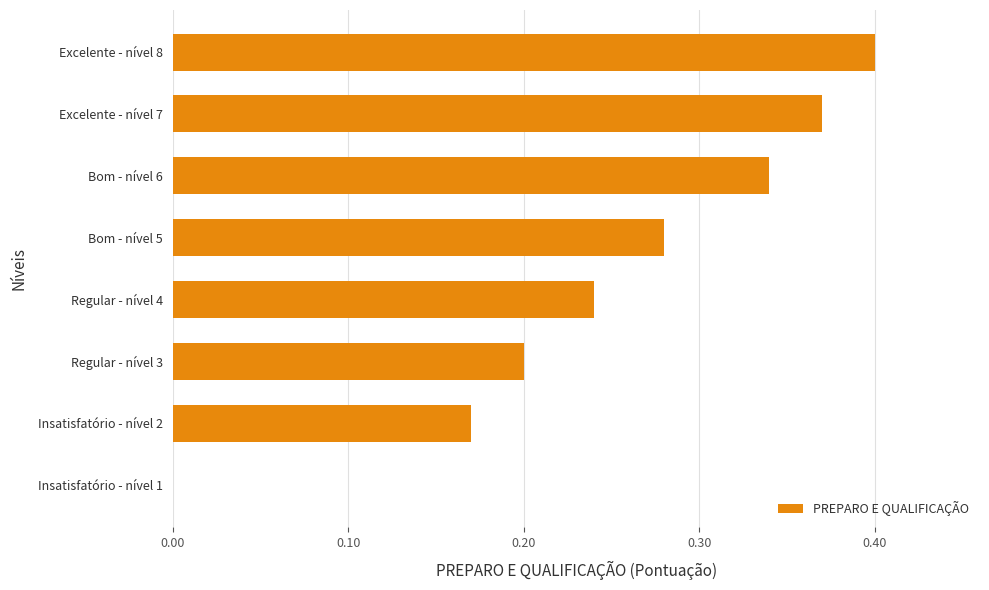

Is it true that the value at Bom - nível 5 is 0.1?

False